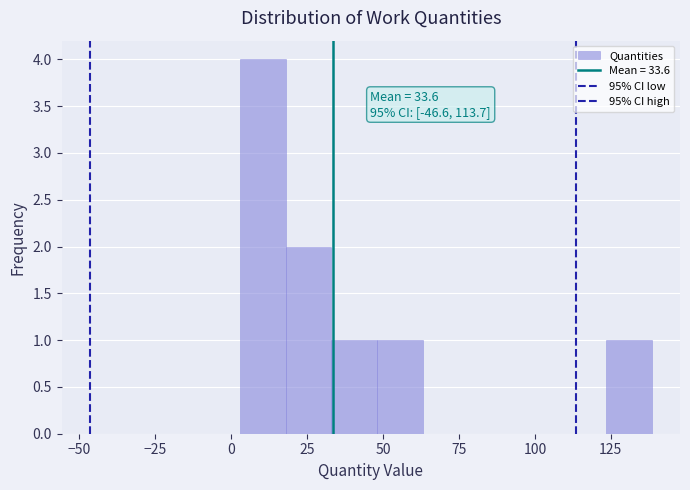

Read against the x-axis, roughly where is the centre of the tallest bar?

10